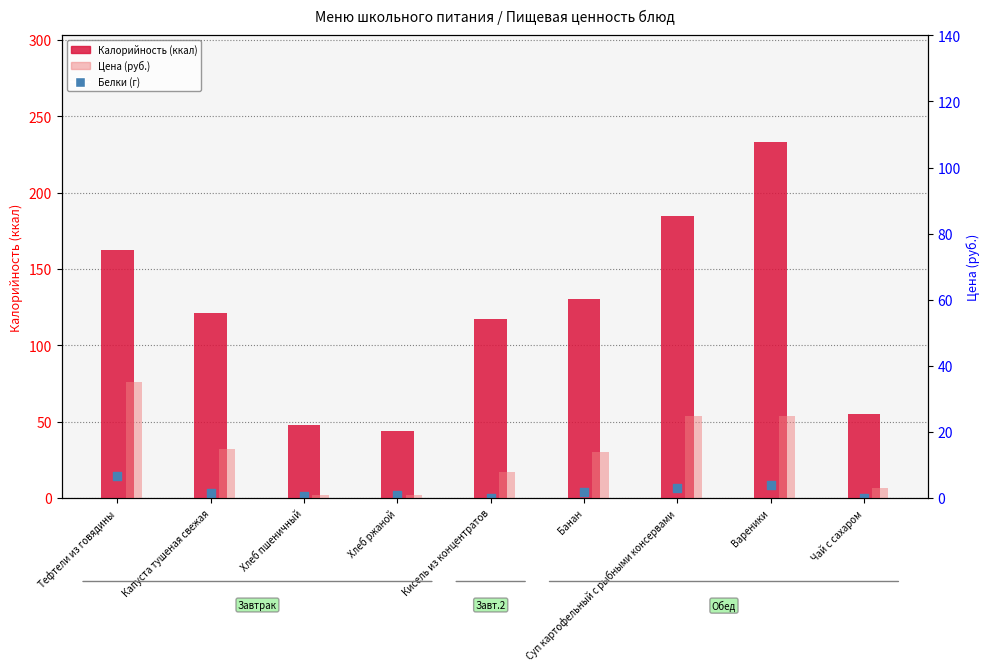

At which category is the sum across all series the highest?

Вареники